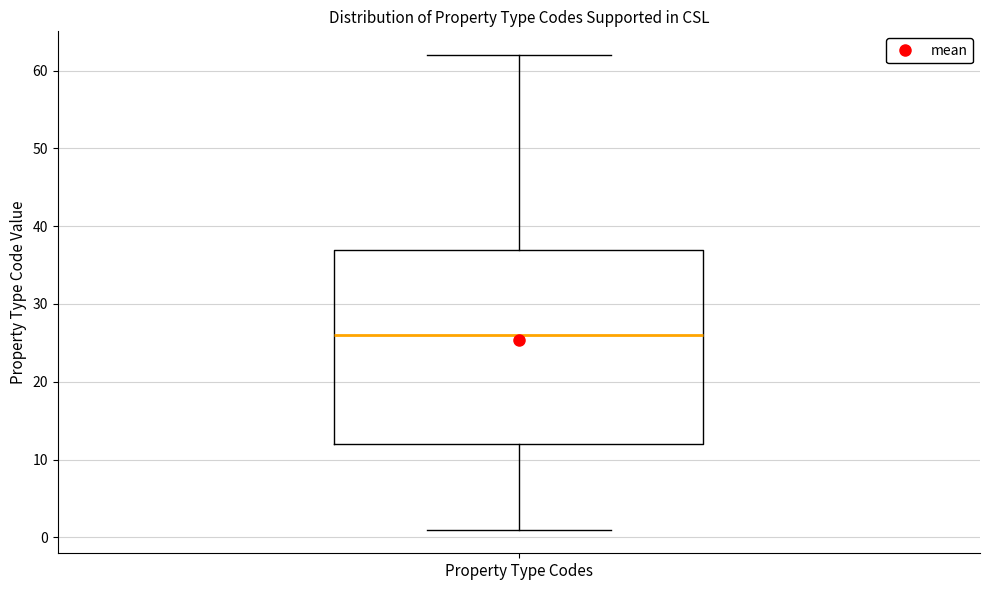

Read this box plot against the y-axis: the position of the median line, the range covered by the box, and the ends of both whiskers. The values are not printed on the chart, so give them approximately, as read against the axis.

median 26, box 12 to 37, whiskers 1 to 62